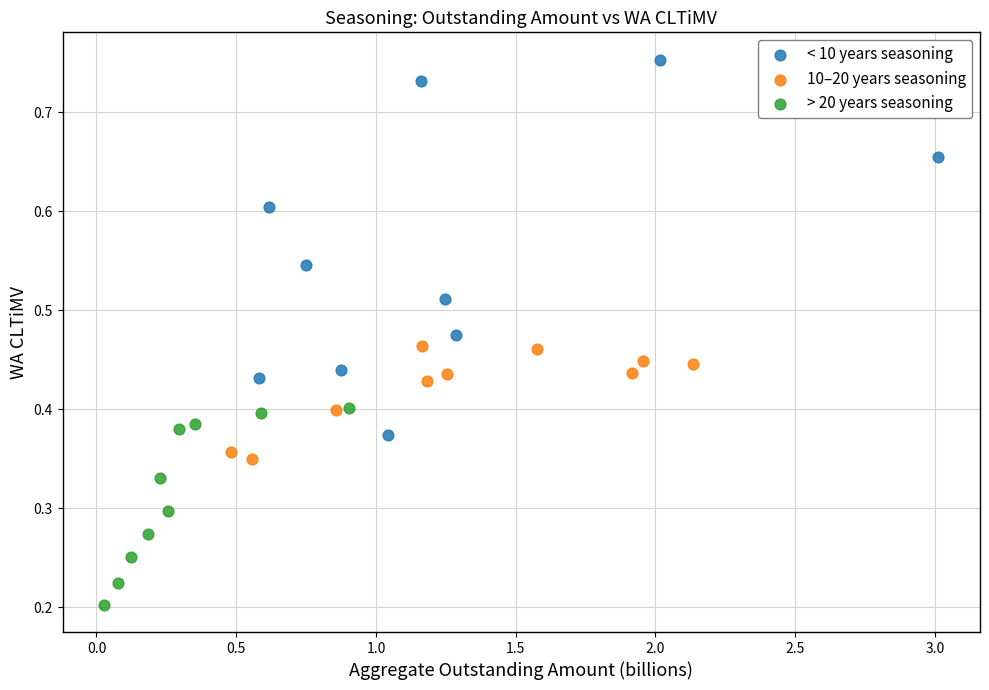

Which series contains the highest Y value?

< 10 years seasoning